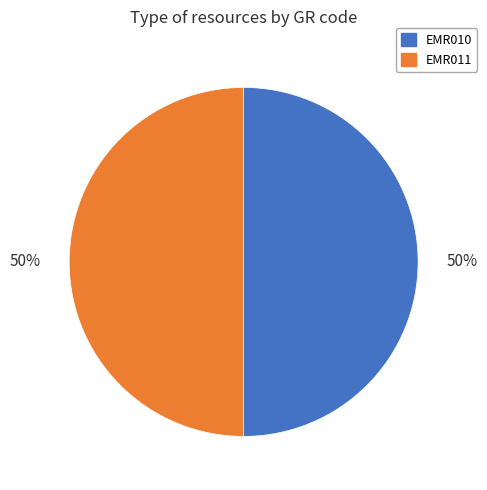

What is the ratio of the value at EMR010 to the value at EMR011?

1.0